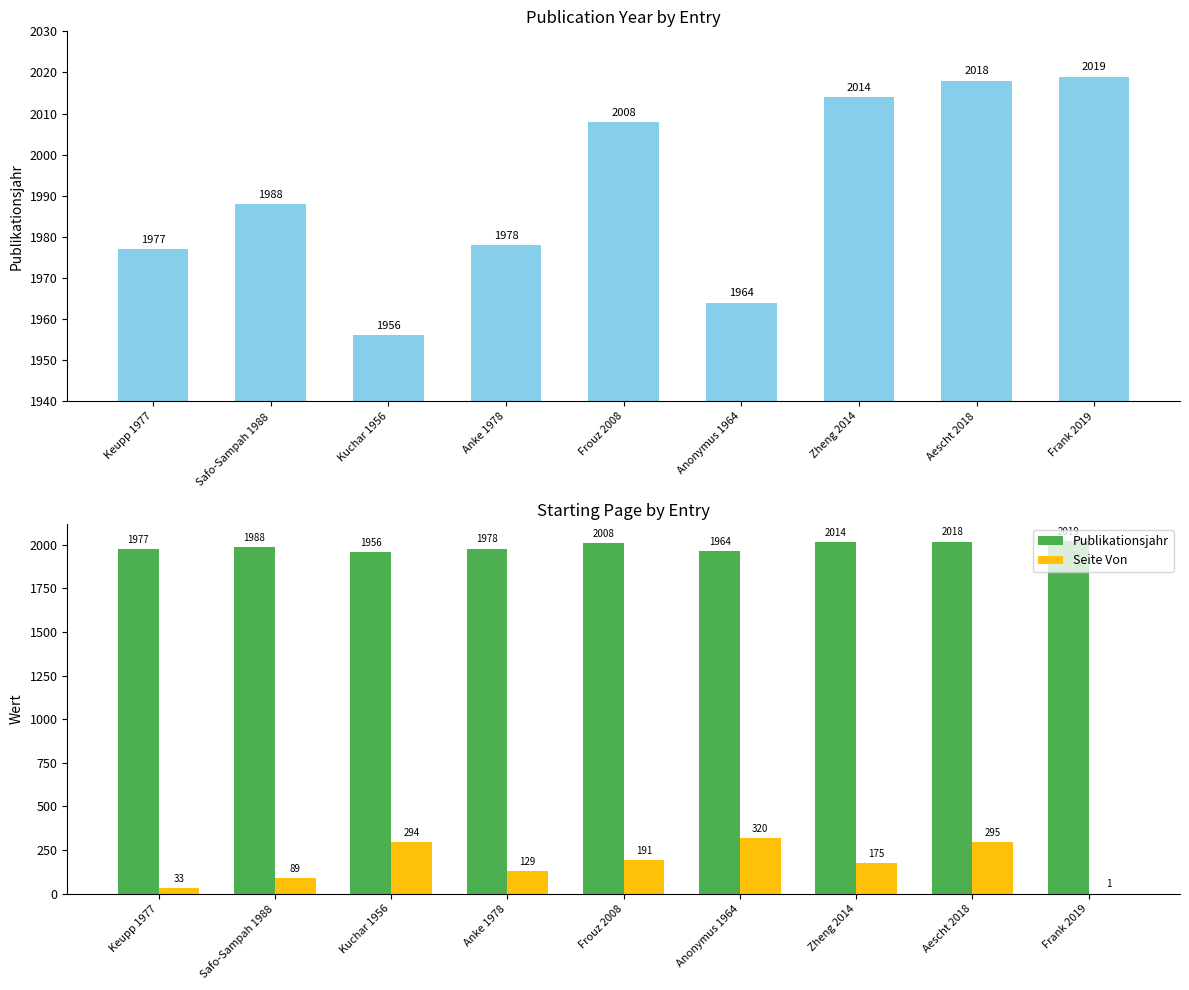

What is the label of the 2nd bar from the right?

Aescht 2018